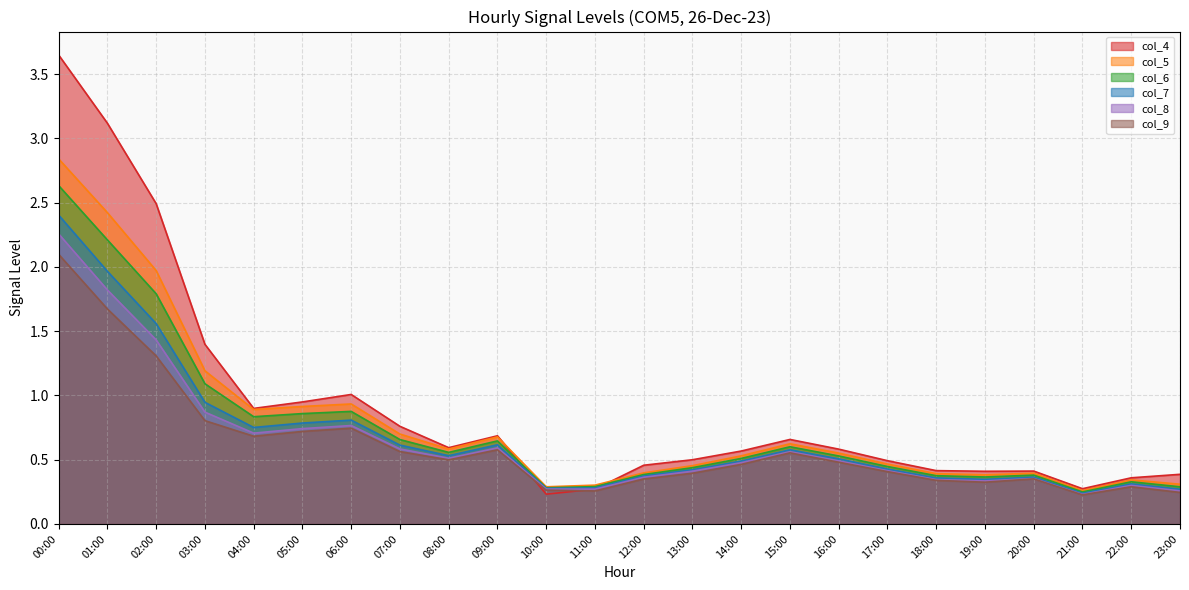

What is the difference between the maximum and minimum values in the col_8 series?

2.0